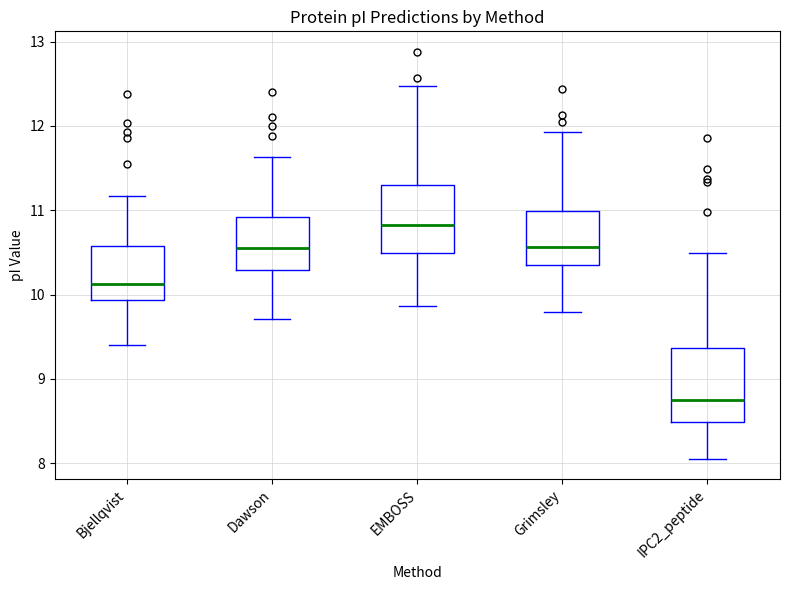

Which box has the highest median line?

EMBOSS